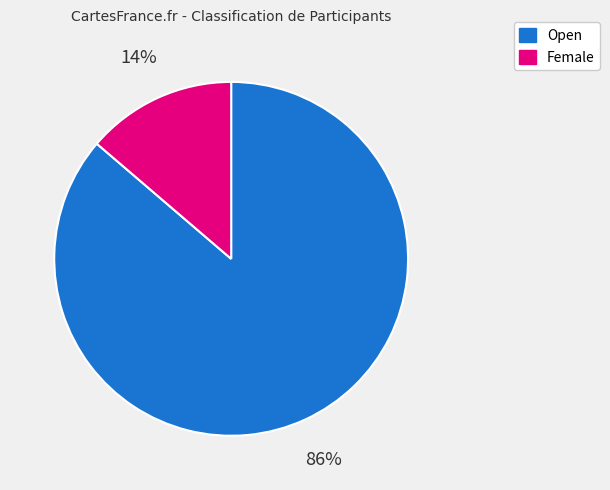

How many slices are in this pie chart?

2